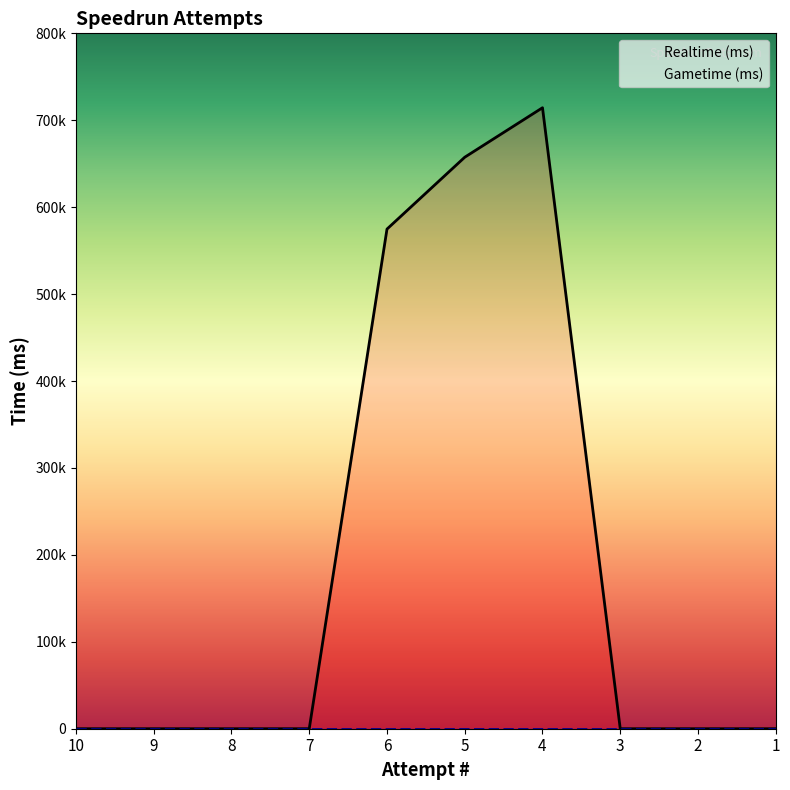

Reading right to left, list all the values displayed in this chart.

0	0	0	714399	657479	574811	0	0	0	0